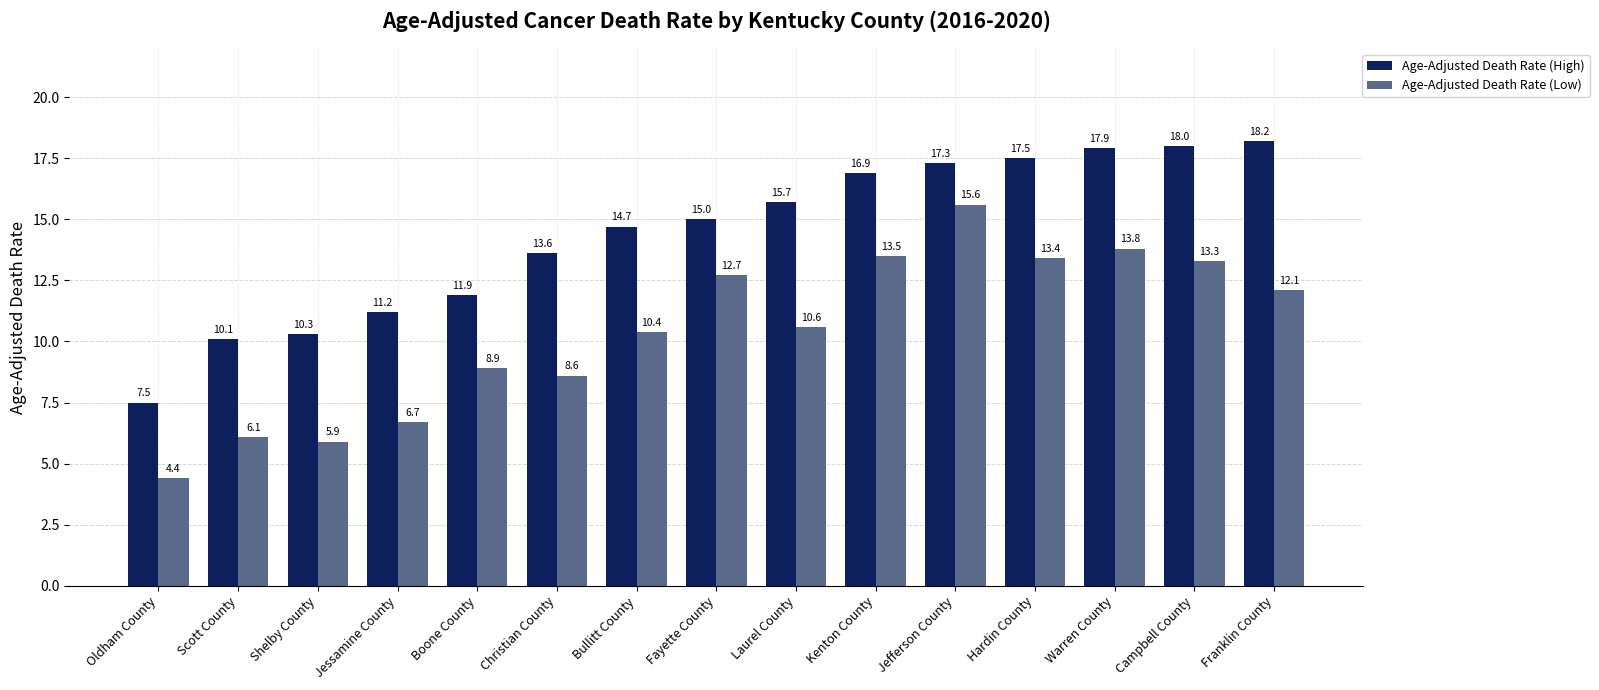

At which category is the sum across all series the highest?

Jefferson County